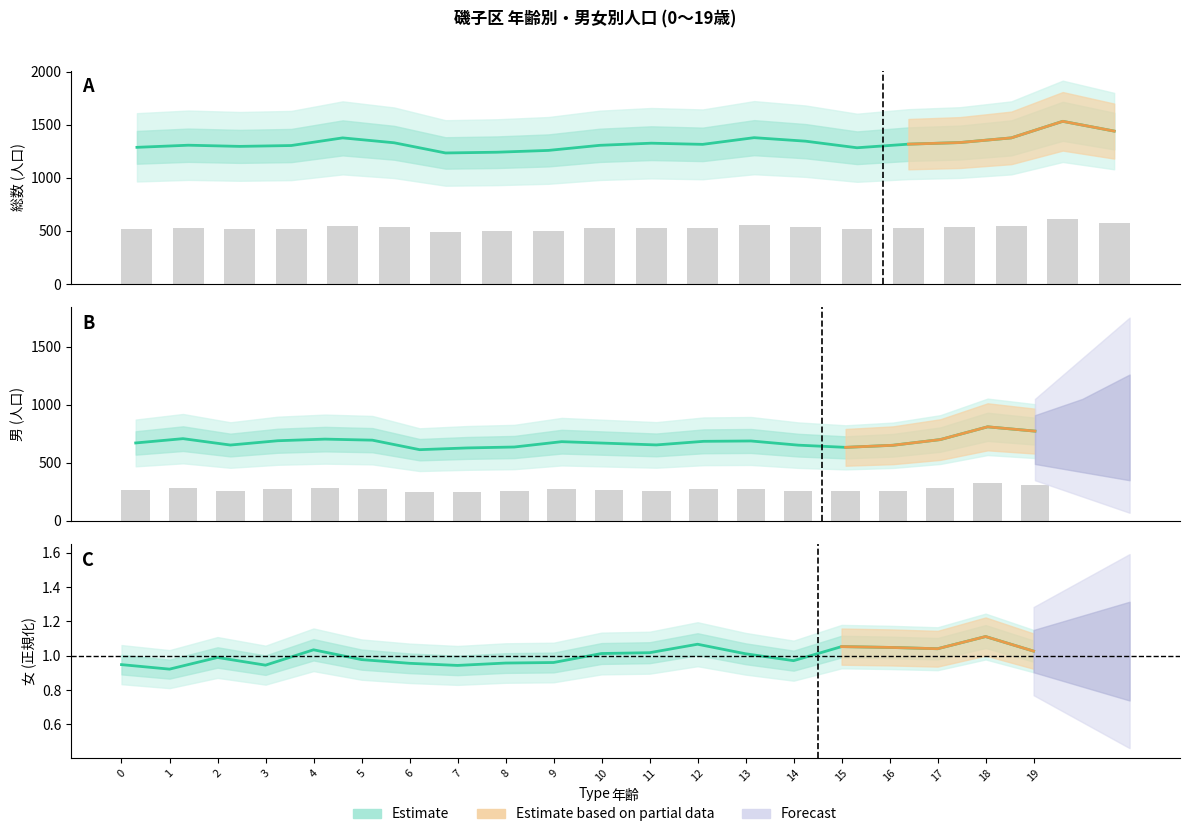

What is the value of the 女 bar at the 7th from the left?

1.0